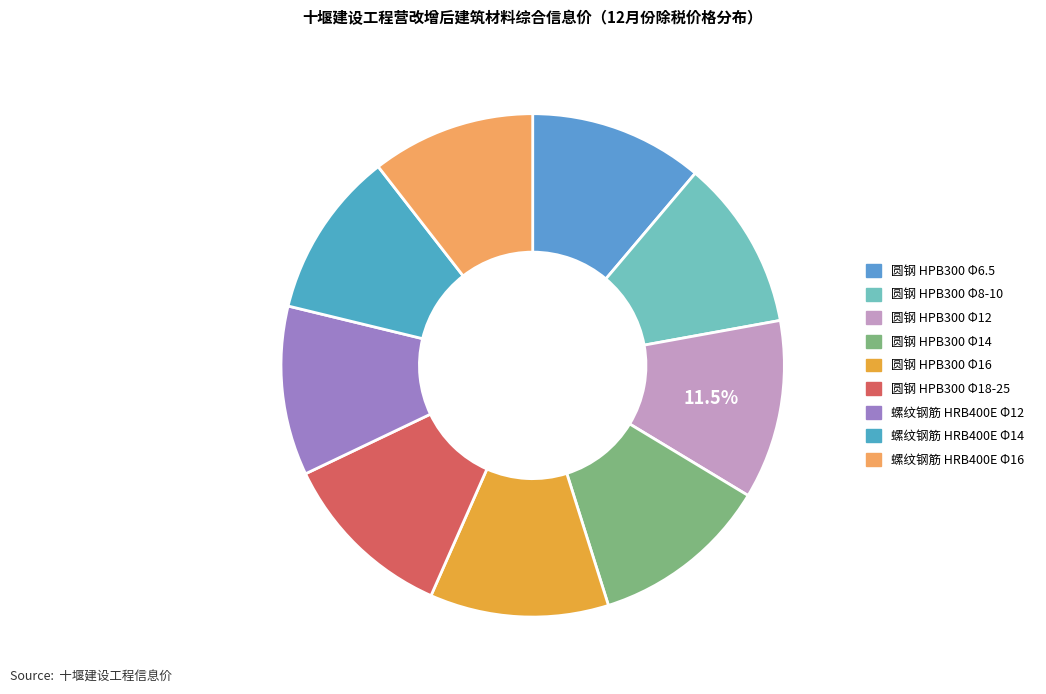

Which has a higher value, 圆钢 HPB300 Φ8-10 or 圆钢 HPB300 Φ18-25?

圆钢 HPB300 Φ18-25